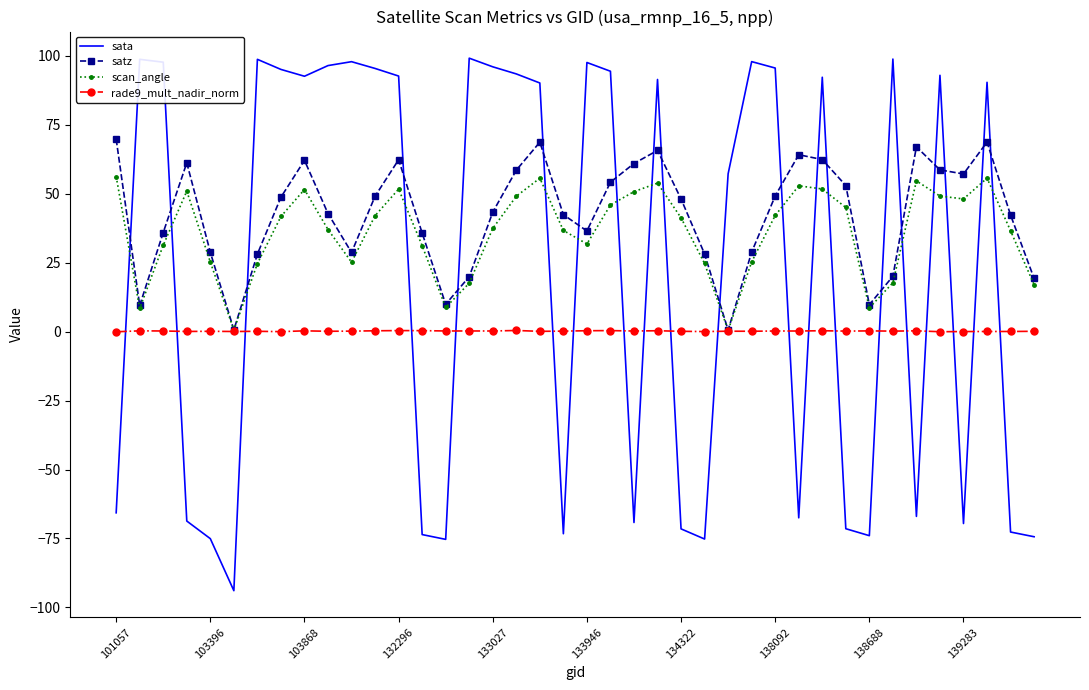

List the series in order of their peak value, highest first.

sata, satz, scan_angle, rade9_mult_nadir_norm